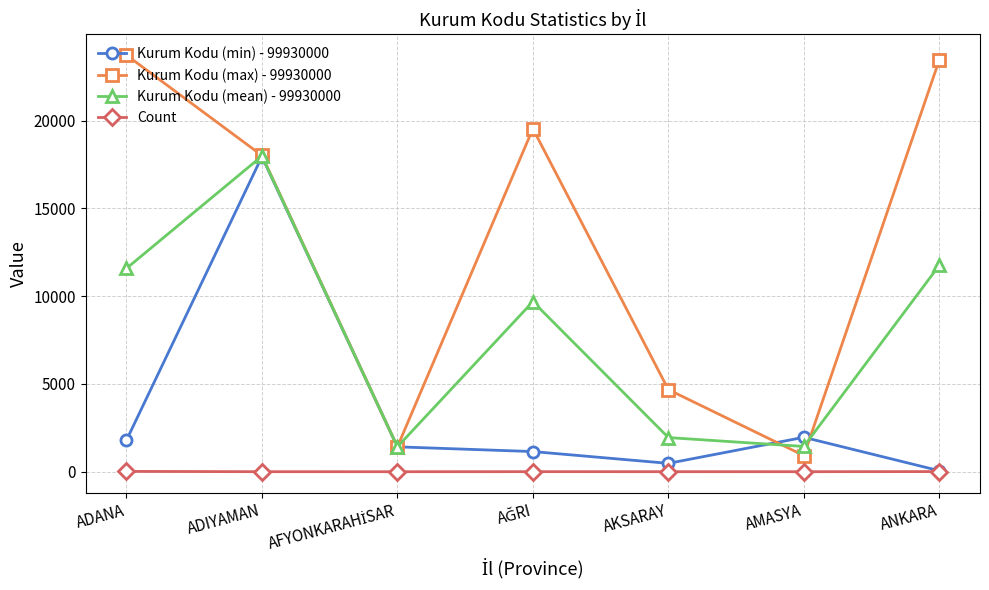

In Kurum Kodu (mean) - 99930000, how many points are higher than both neighbors (excluding endpoints)?

2